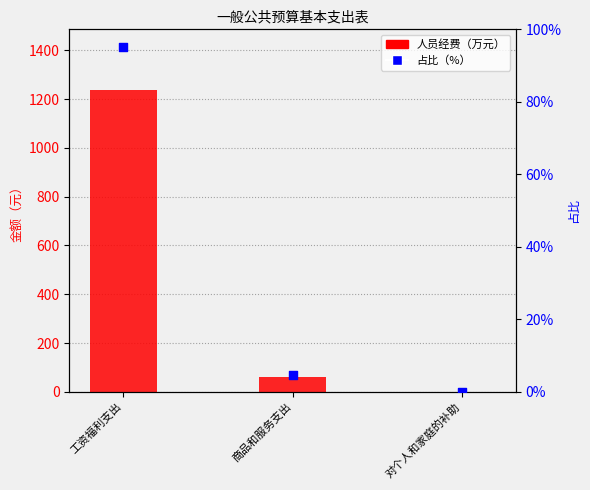

What is the total value across all series at 工资福利支出?

1333.5